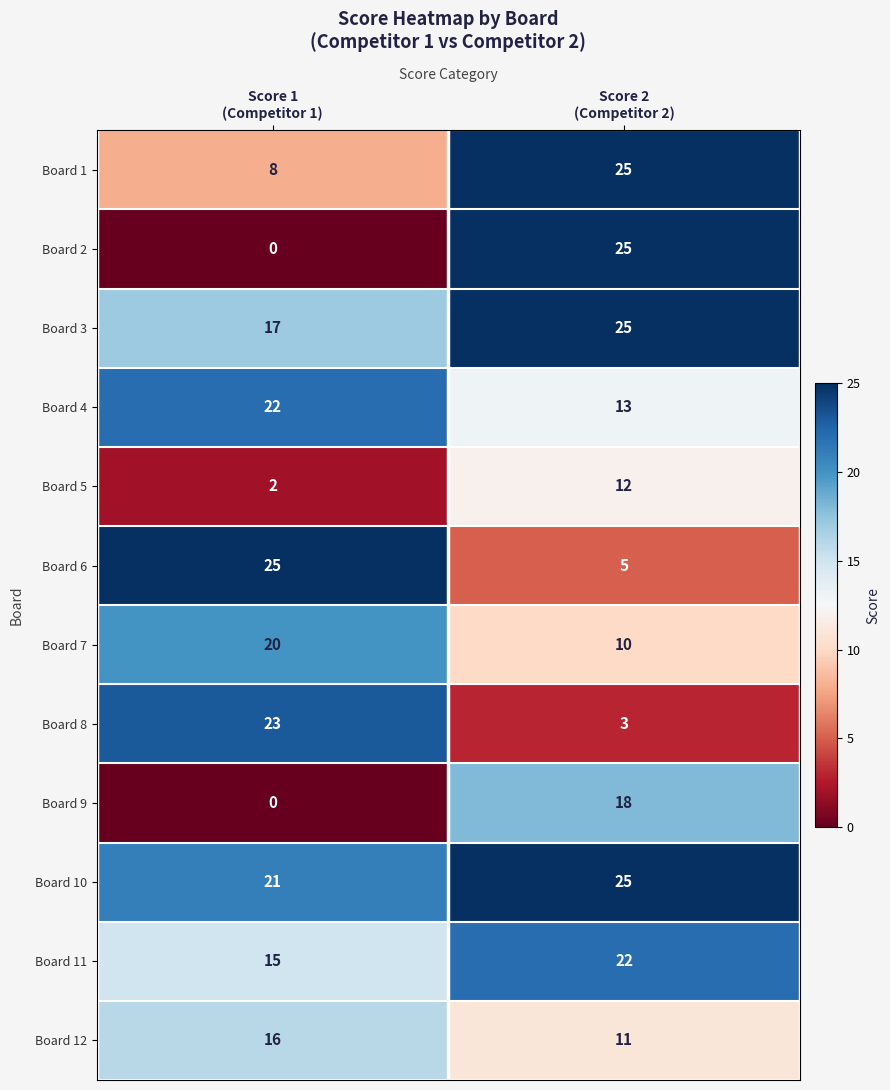

At how many categories does at least one series exceed 21?

2